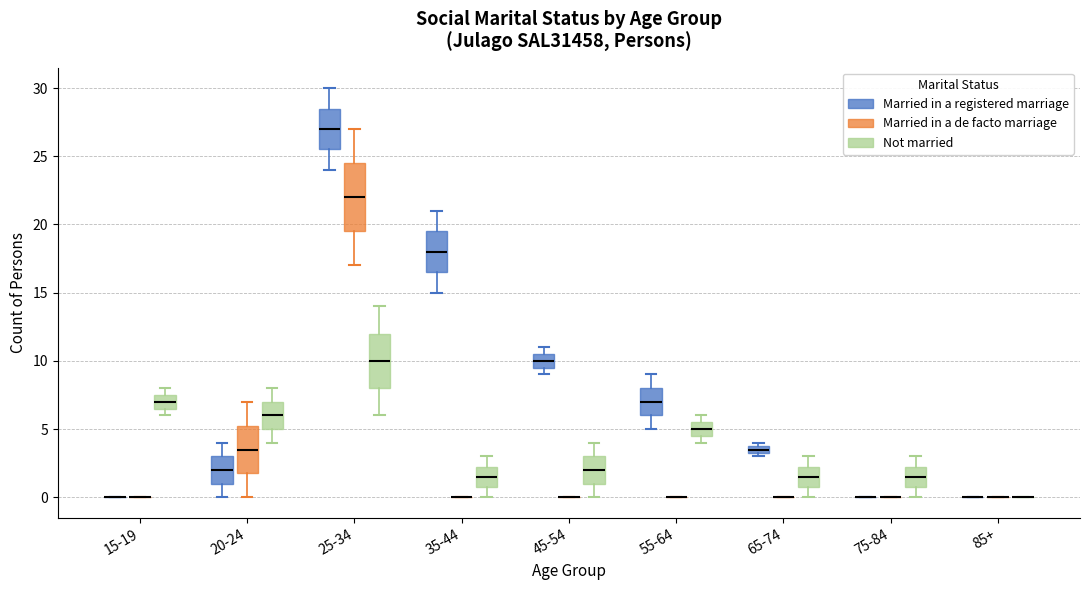

Where does the upper whisker of the box for 25-34 (Not married) end on the y-axis? The values are not printed on the chart, so give them approximately, as read against the axis.

14.0